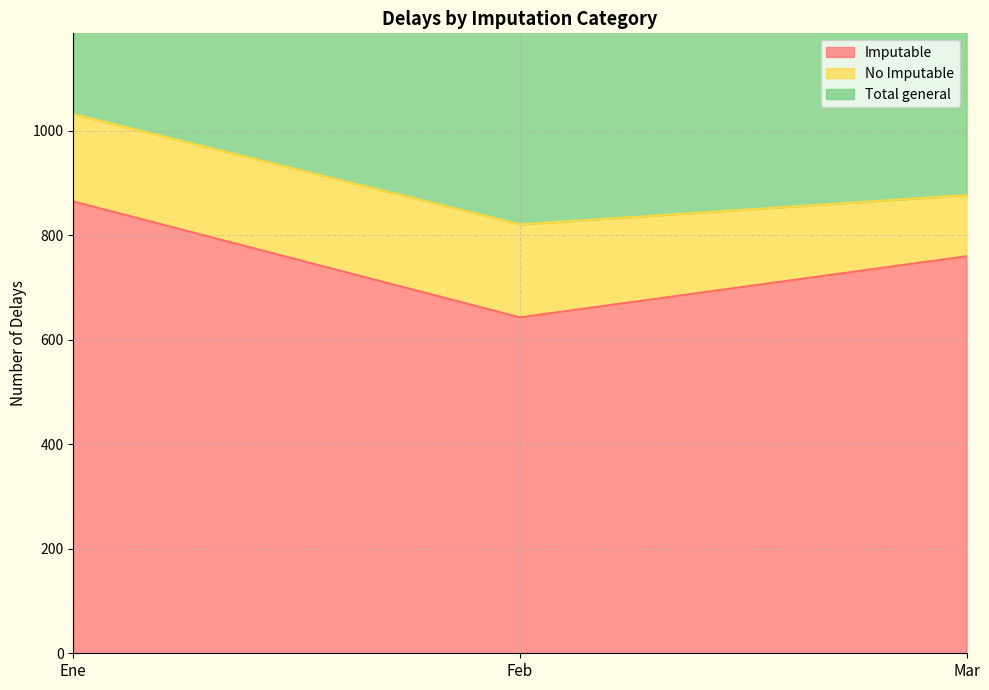

What is the approximate value of Imputable at Ene?

865